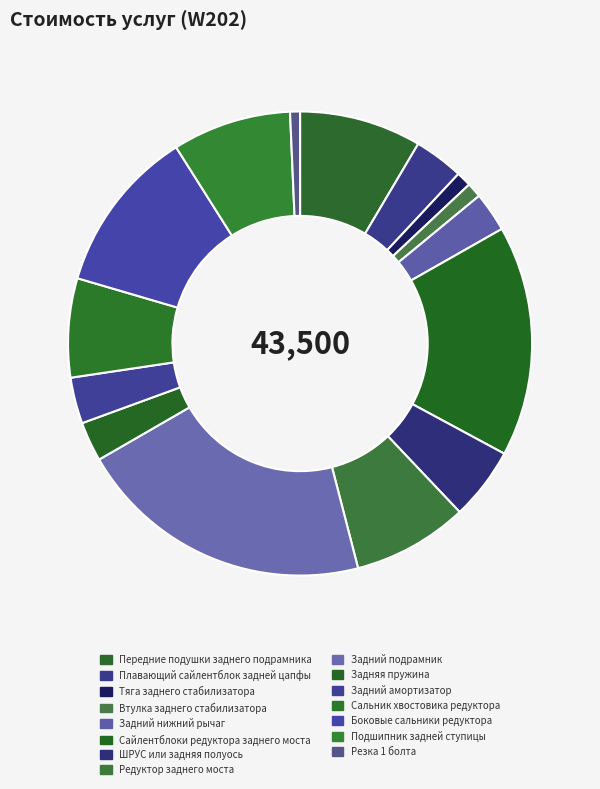

Does Плавающий сайлентблок задней цапфы account for over 50% of the chart?

No